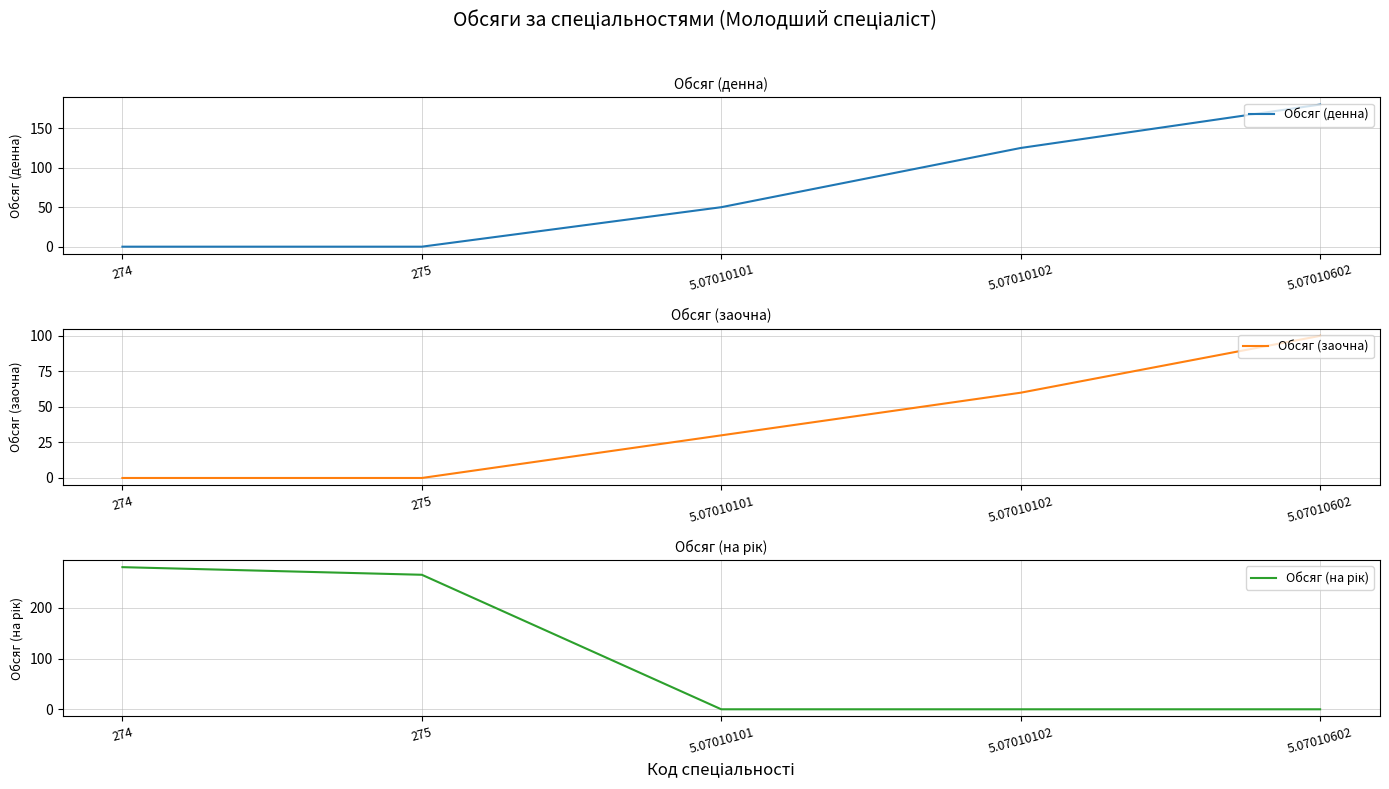

True or false: Обсяг (заочна) has more than 1 points higher than both neighbors.

False